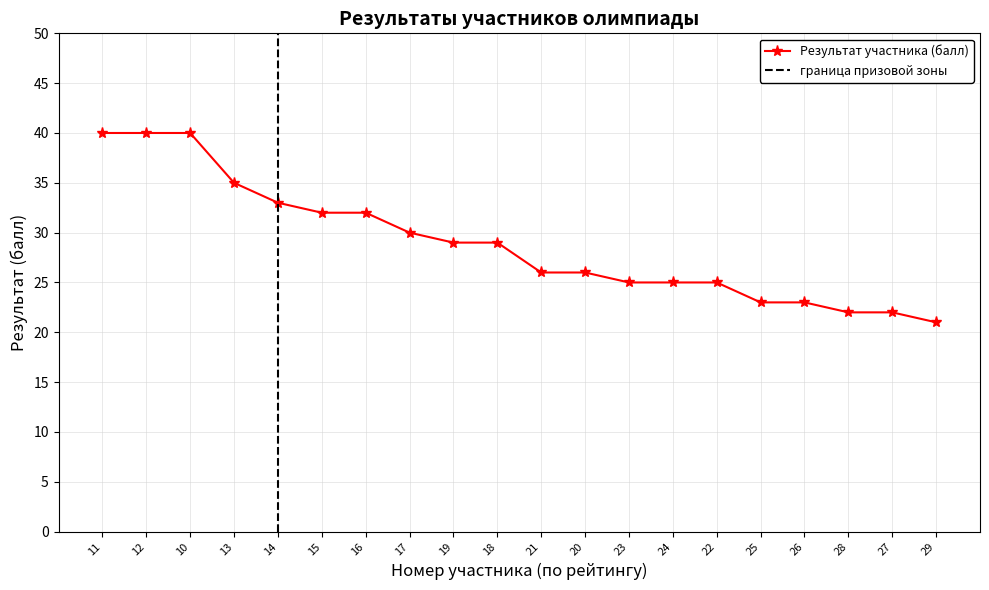

How many values are below 29?

10